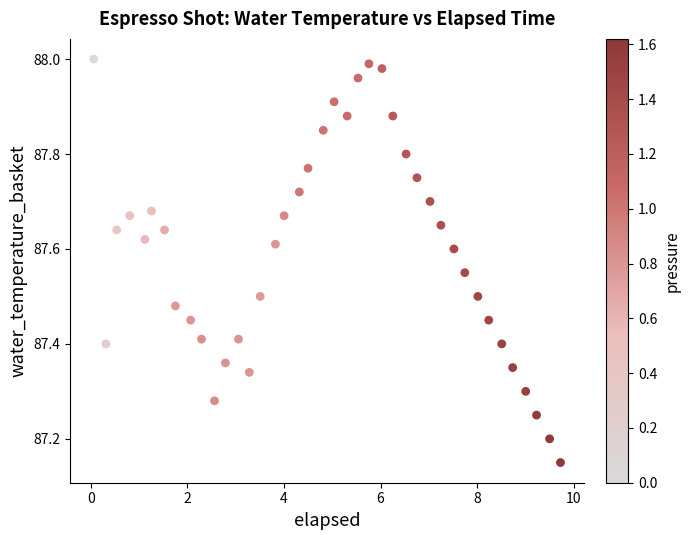

What is the range of X values (max minus min)?

9.7